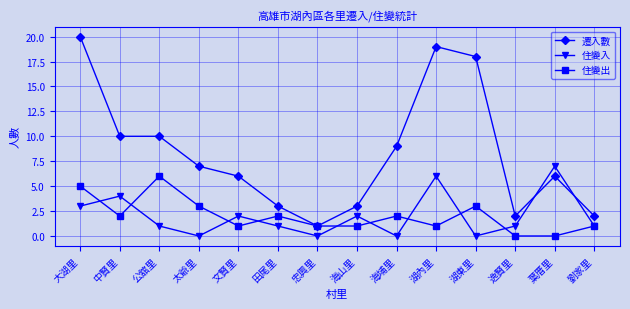

At how many categories does at least one series exceed 0?

14